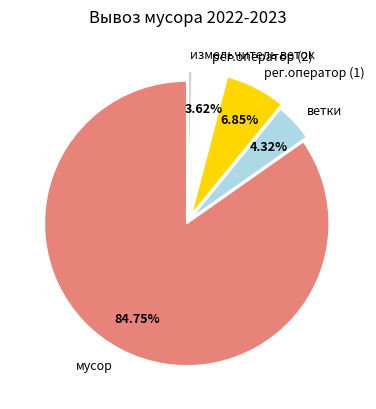

How many segments does this pie chart have?

5